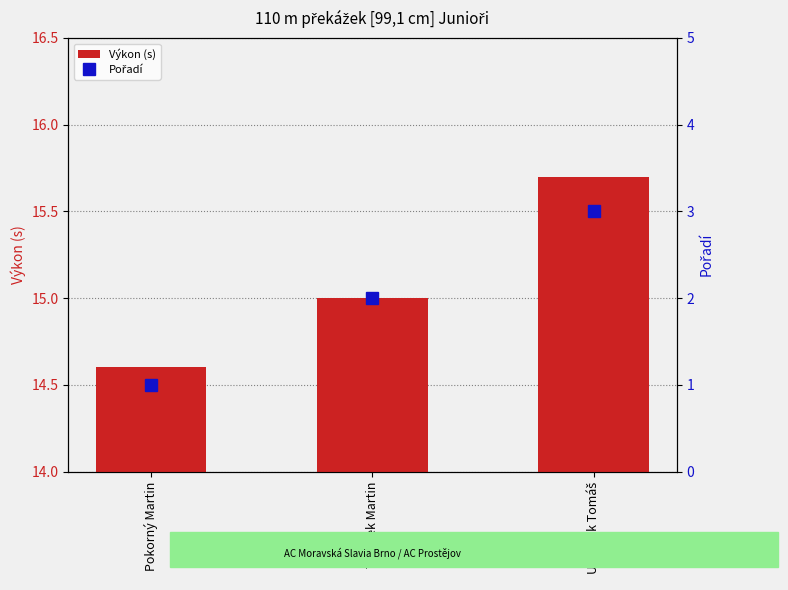

Between Pokorný Martin and Urbánek Tomáš, which series saw the biggest shift?

Pořadí